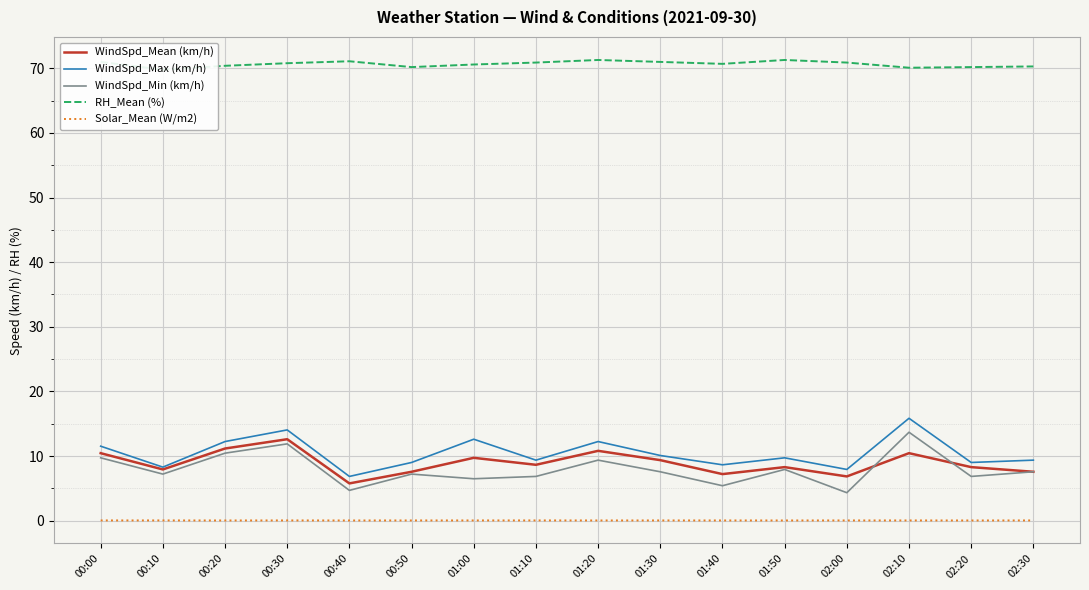

List the labels in order of WindSpd_Mean (km/h) value, smallest first.

00:40, 02:00, 01:40, 00:50, 02:30, 00:10, 01:50, 02:20, 01:10, 01:30, 01:00, 00:00, 02:10, 01:20, 00:20, 00:30